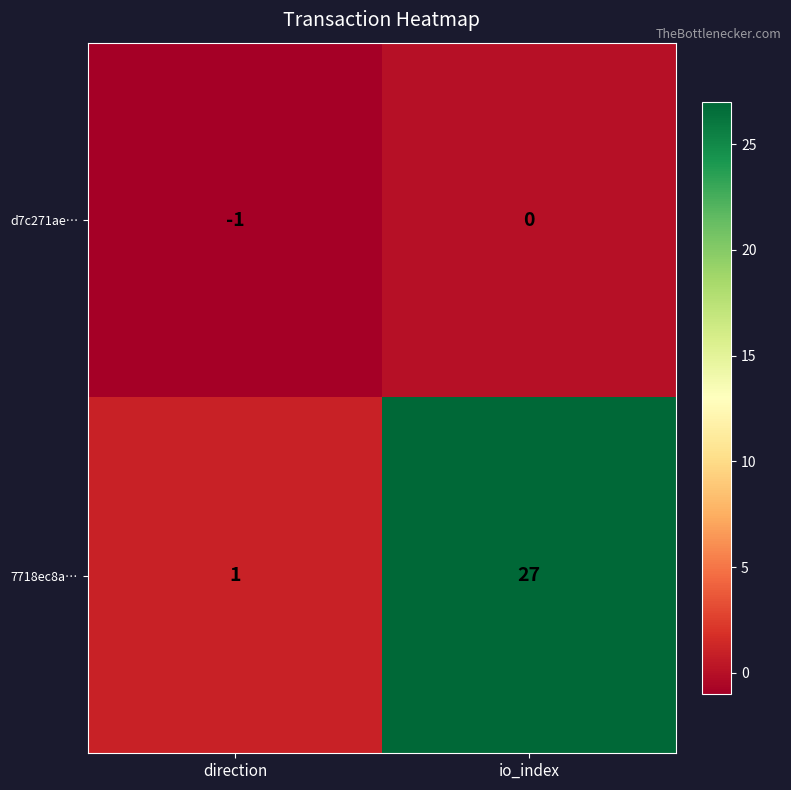

Is it true that 7718ec8a… equals 2 at direction?

False